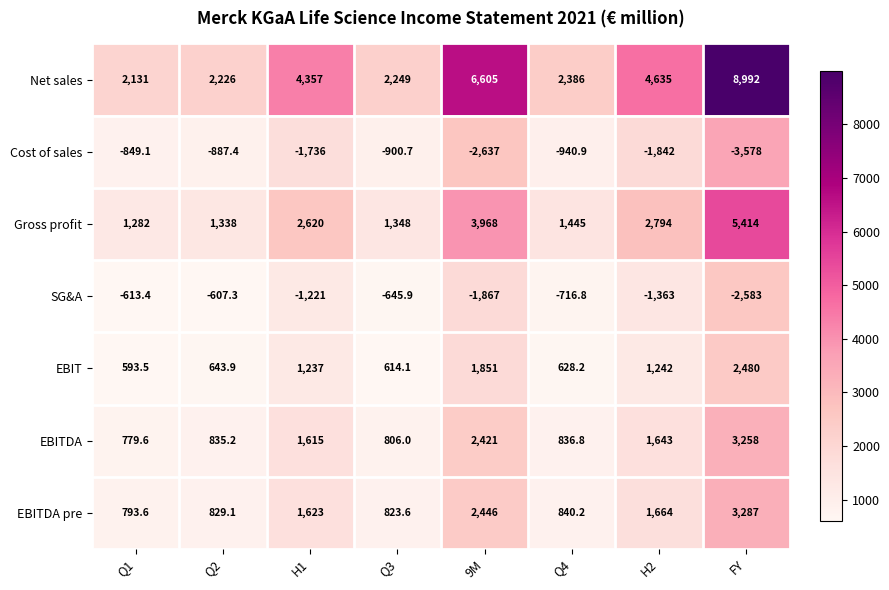

Is it true that Net sales equals 7608.1 at H2?

False